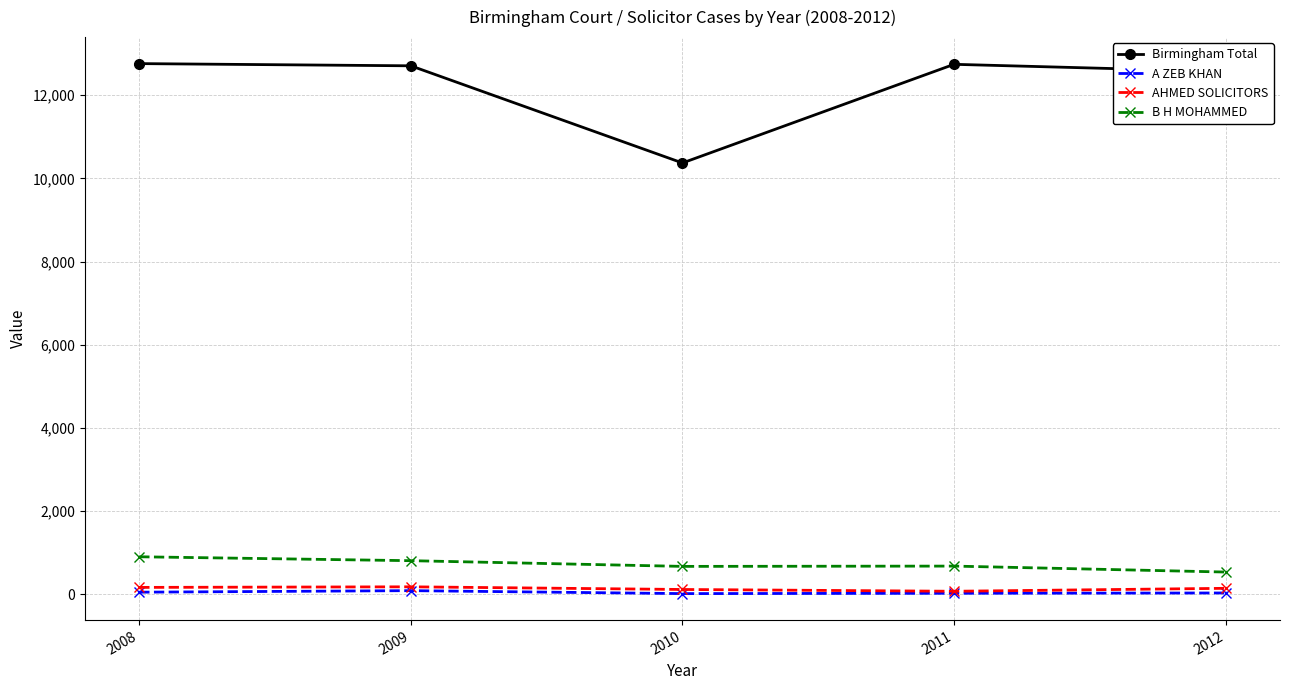

At how many categories does at least one series exceed 7338?

5